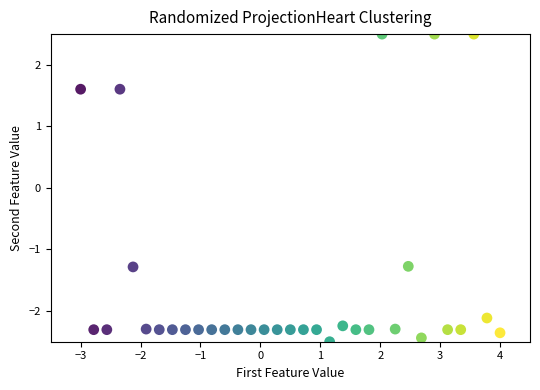

What is the range of Y values (max minus min)?

5.0